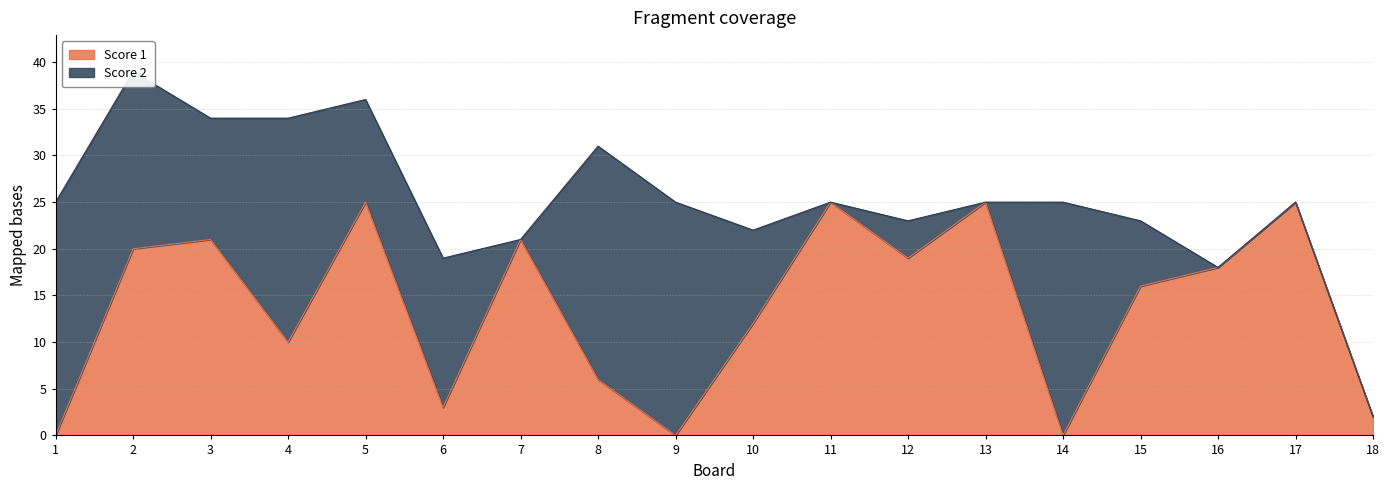

How many interior local valleys (lower than both neighbors) does the data have?

5